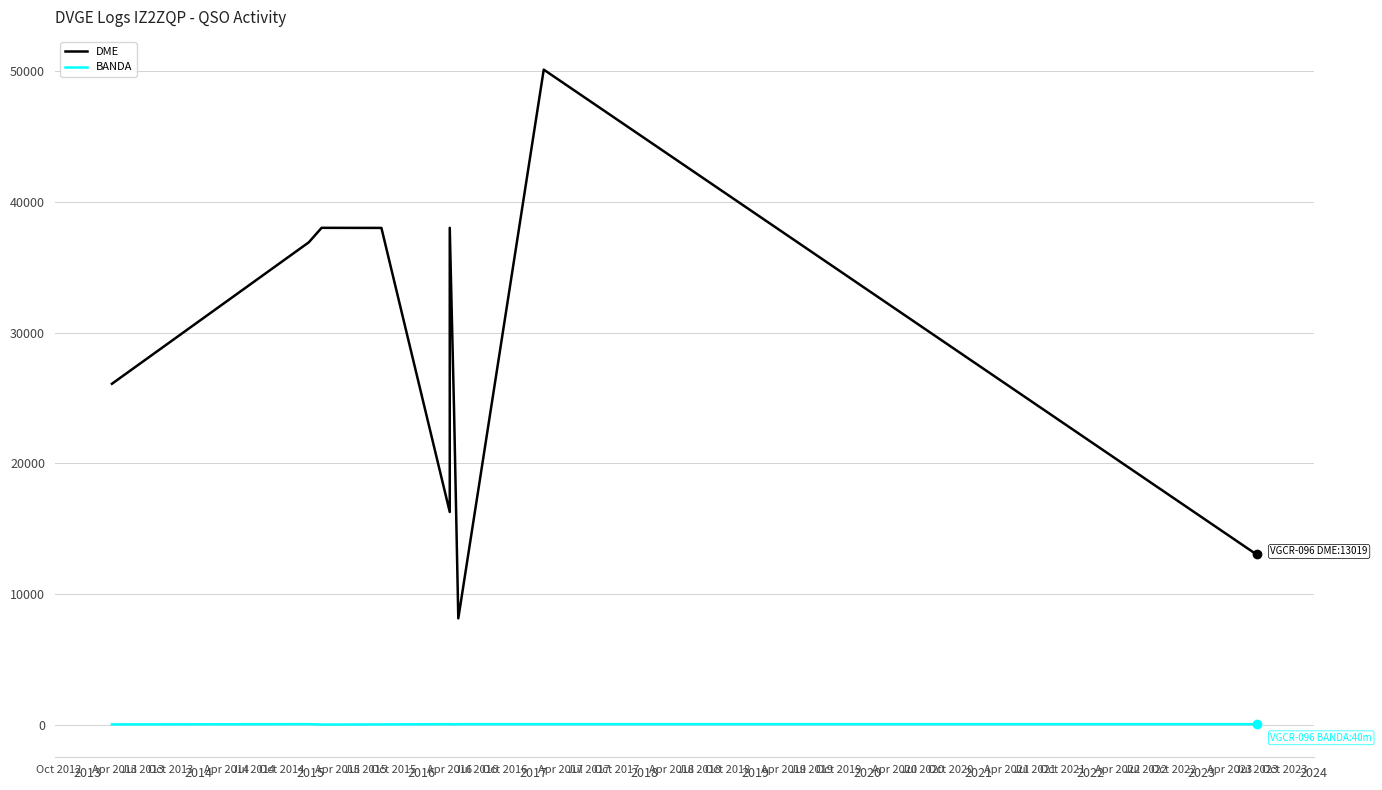

The value of DME at 2016 is 16271. True or false?

True